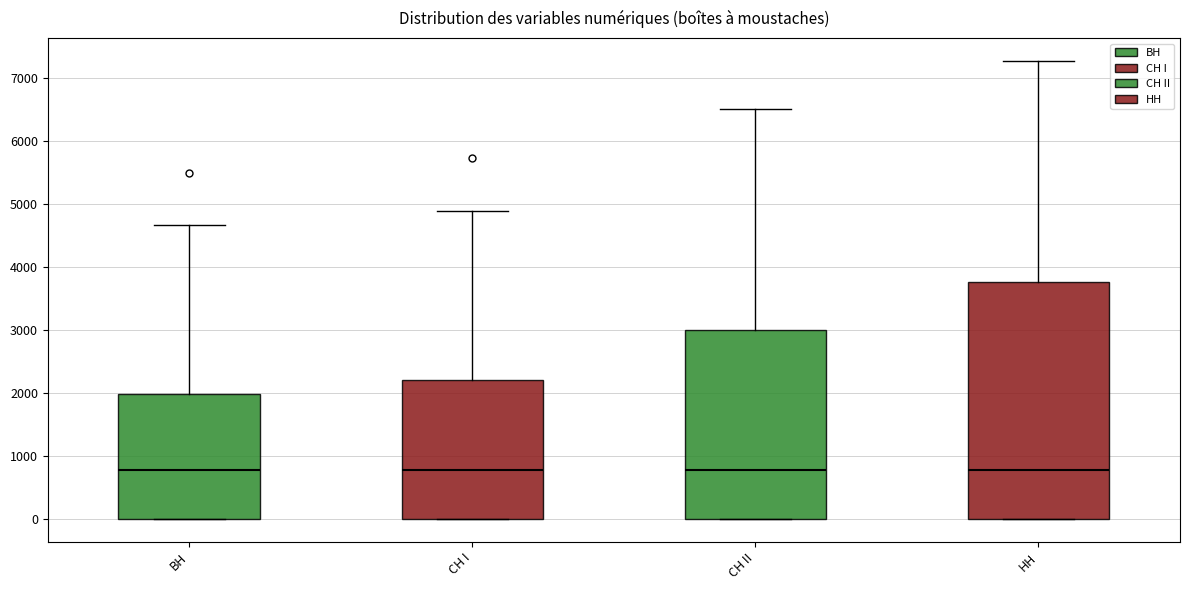

Where is the lower edge of the box for СН I on the y-axis? The values are not printed on the chart, so give them approximately, as read against the axis.

0